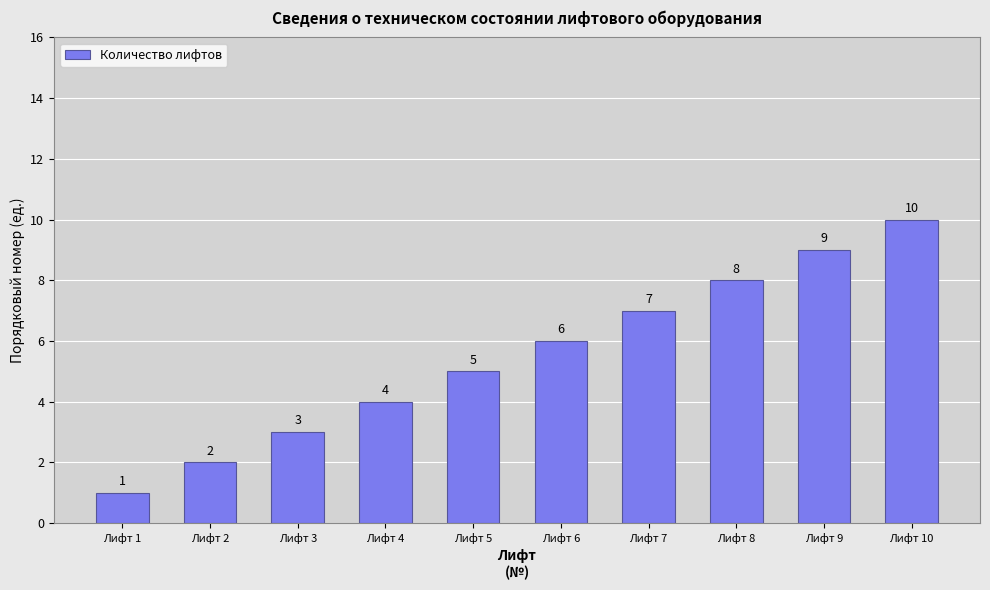

Rank the categories by value from highest to lowest.

Лифт 10, Лифт 9, Лифт 8, Лифт 7, Лифт 6, Лифт 5, Лифт 4, Лифт 3, Лифт 2, Лифт 1